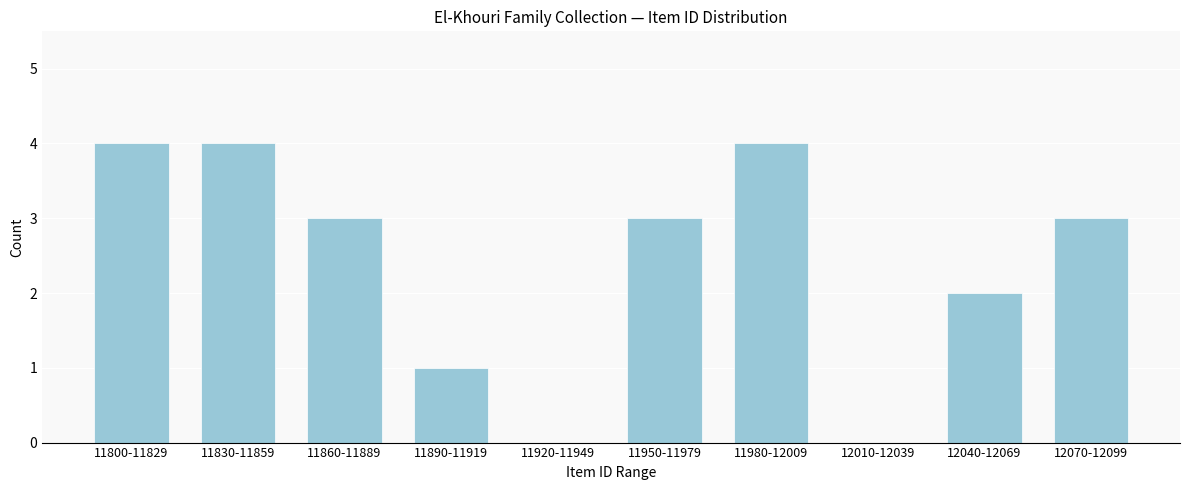

Reading left to right, transcribe all the data shown in this chart.

11800-11829=4	11830-11859=4	11860-11889=3	11890-11919=1	11920-11949=0	11950-11979=3	11980-12009=4	12010-12039=0	12040-12069=2	12070-12099=3